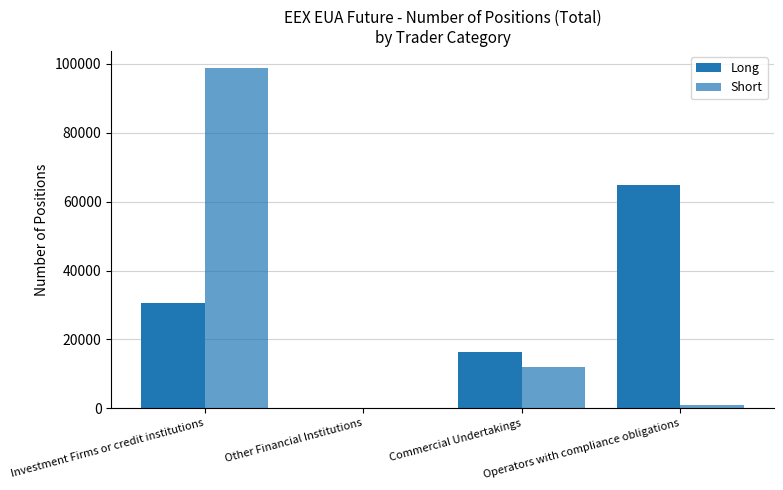

Are the bars horizontal?

No